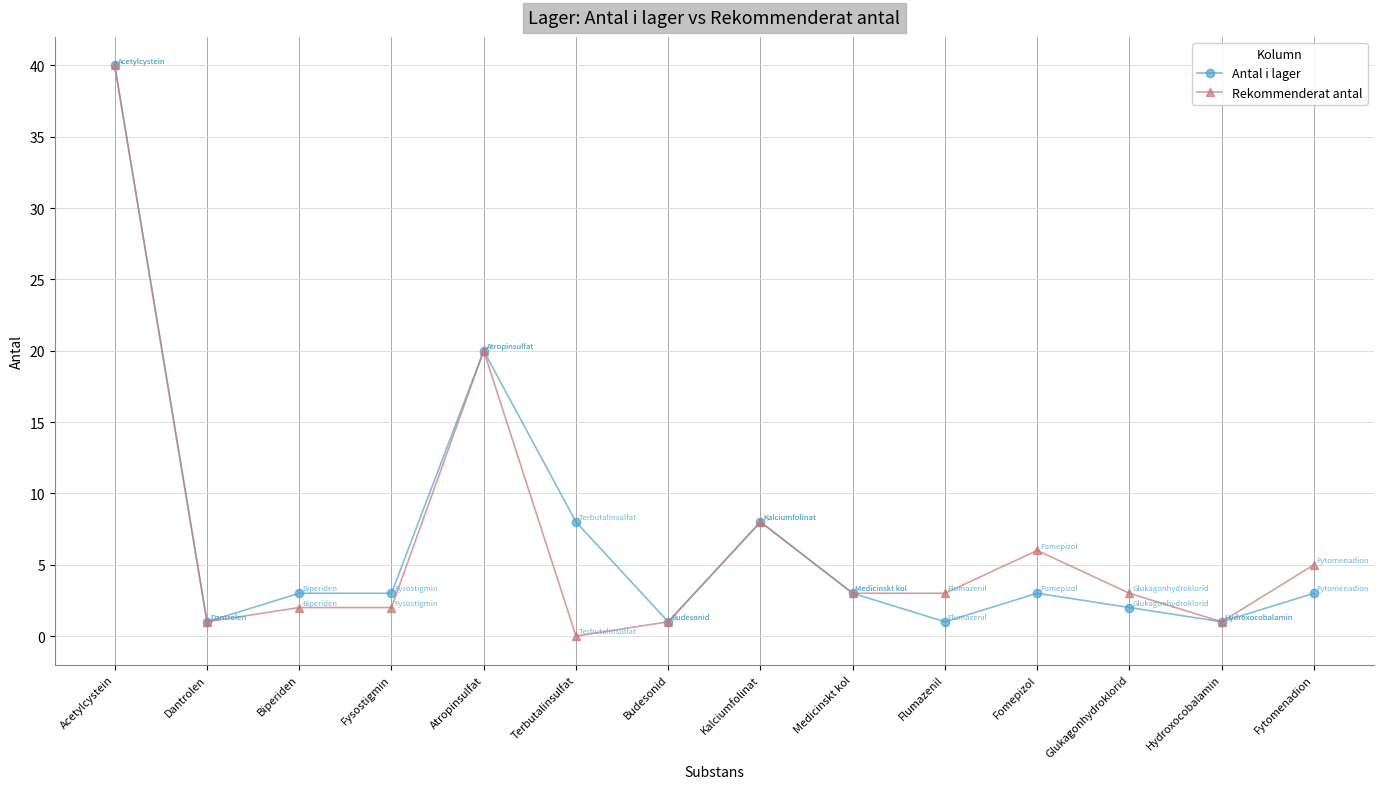

What is the label of the 10th point from the right?

Atropinsulfat